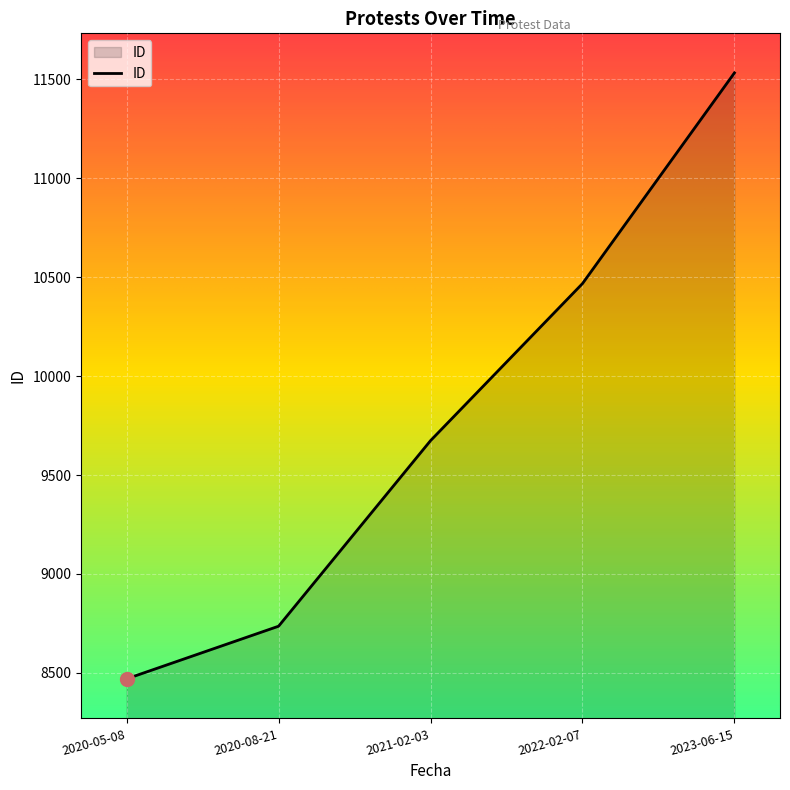

What position from the left is 2020-05-08?

1